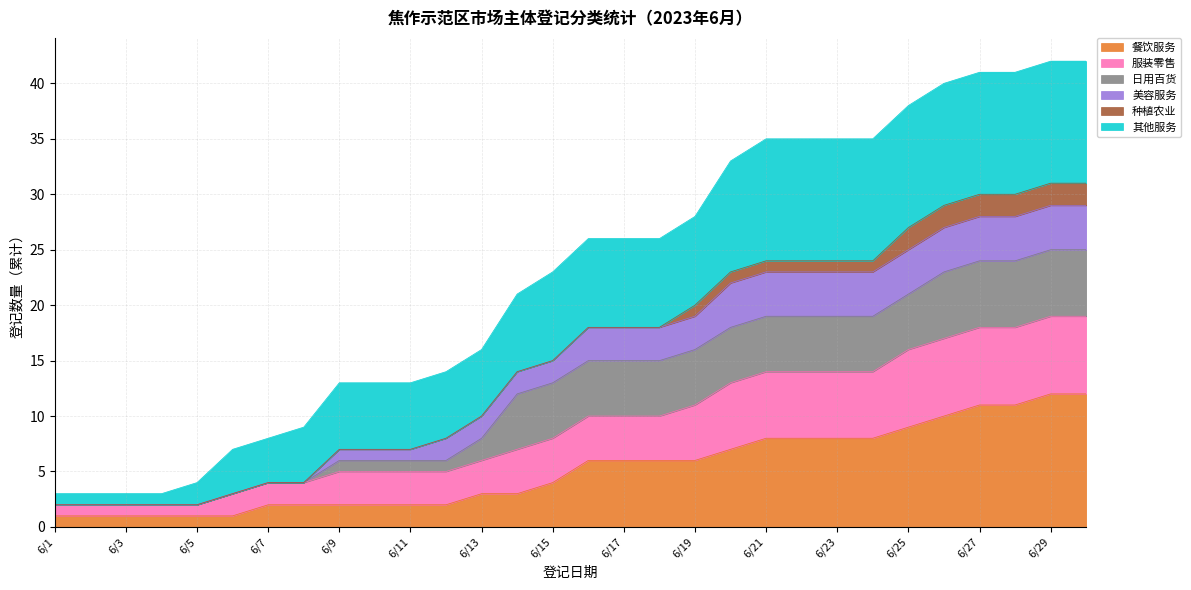

What is the highest value of the 餐饮服务 series?

12